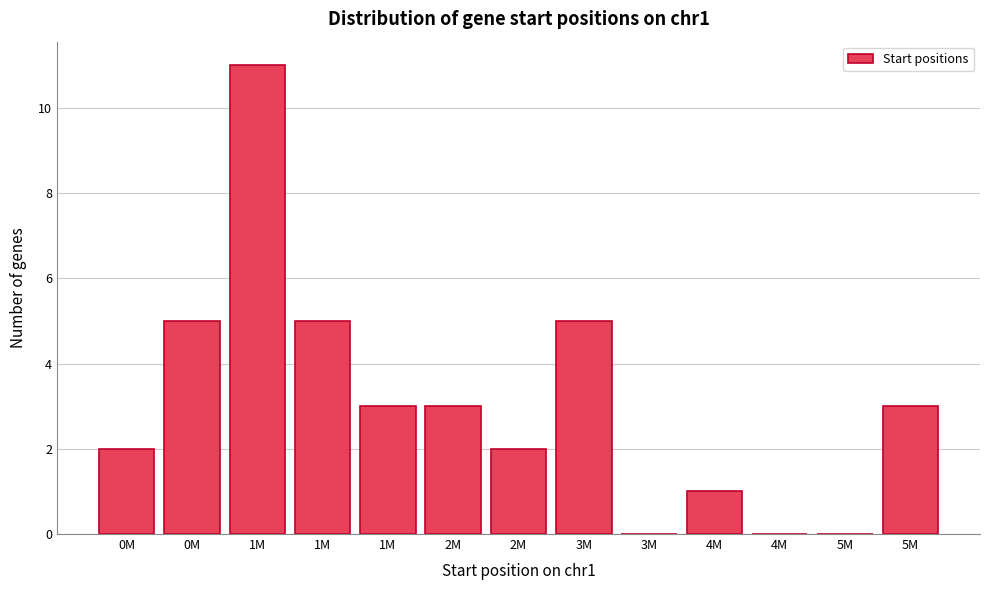

Count the number of data series in this chart.

1